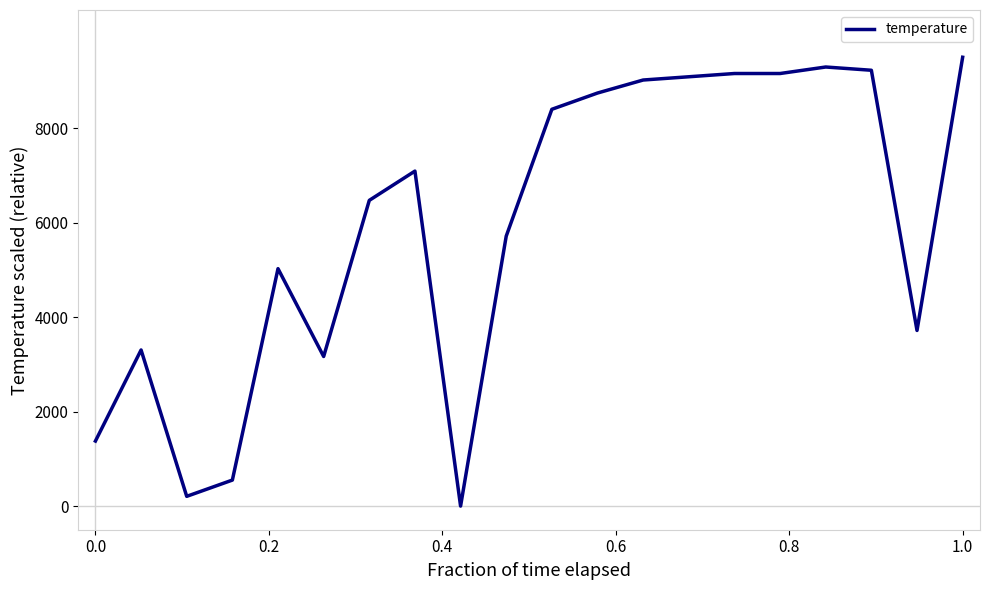

How many positive values are there?

19